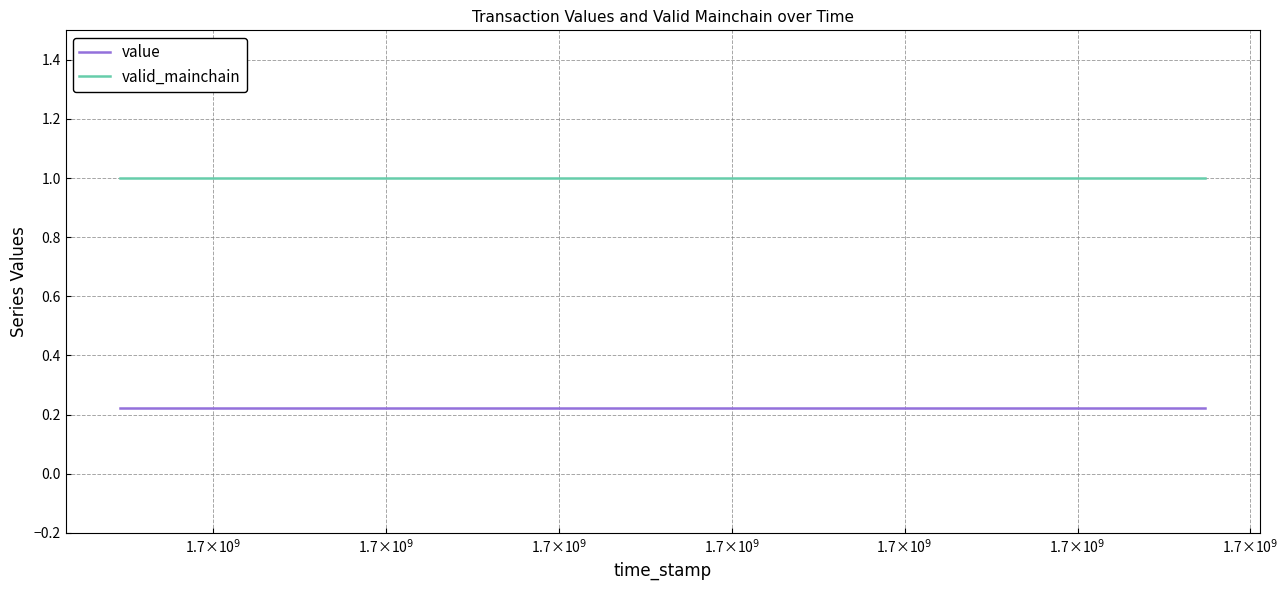

List the series in order of their peak value, highest first.

valid_mainchain, value